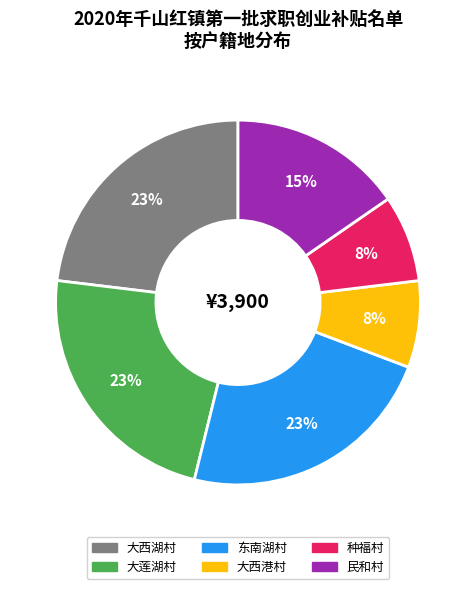

To the nearest percent, what portion does 大西湖村 represent?

23%